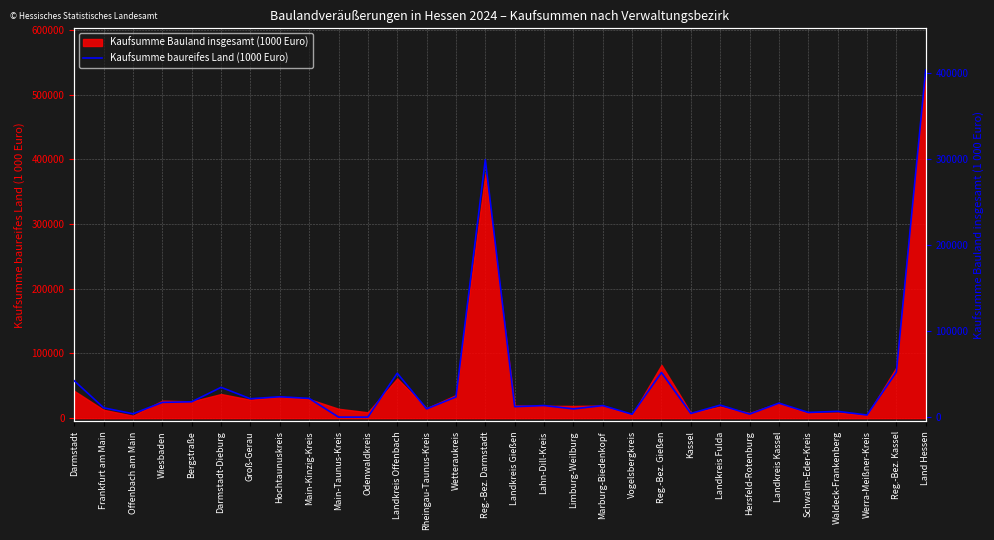

Does the chart display data point markers on the line(s)?

No